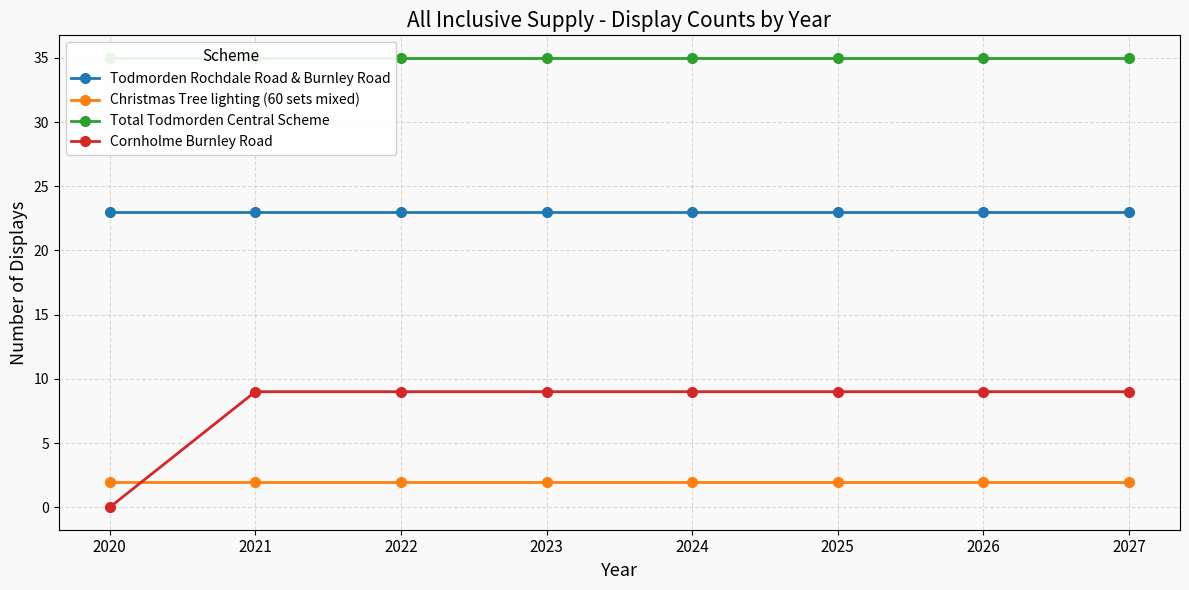

At 2027, list the series in order from largest to smallest.

Total Todmorden Central Scheme, Todmorden Rochdale Road & Burnley Road, Cornholme Burnley Road, Christmas Tree lighting (60 sets mixed)